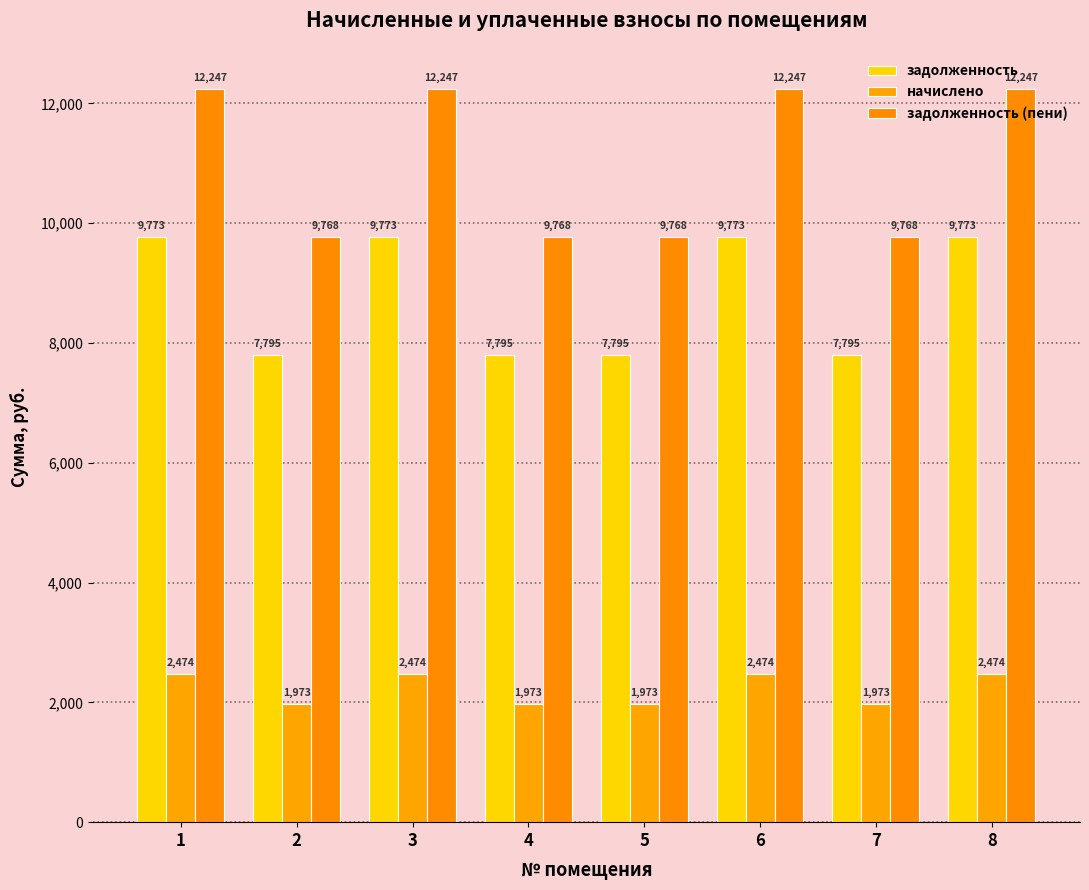

What is the value of the задолженность (пени) bar at the 7th from the left?

9768.4